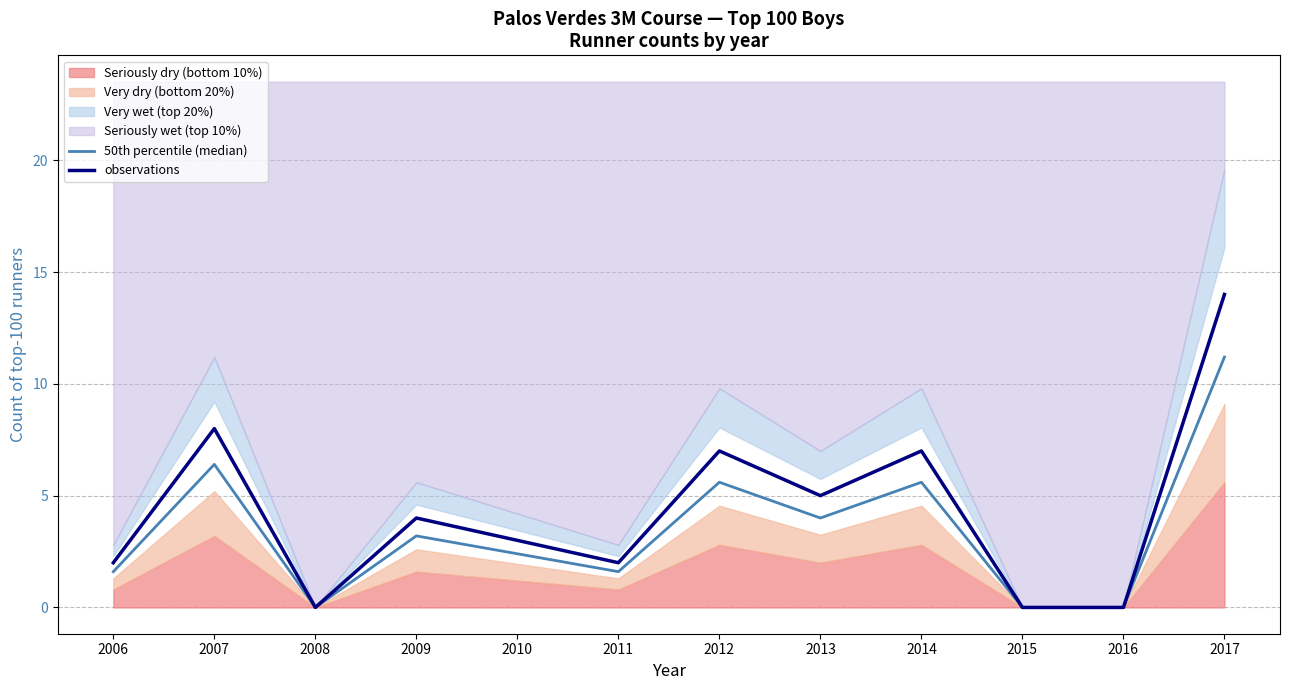

How many lines are shown in the chart?

2